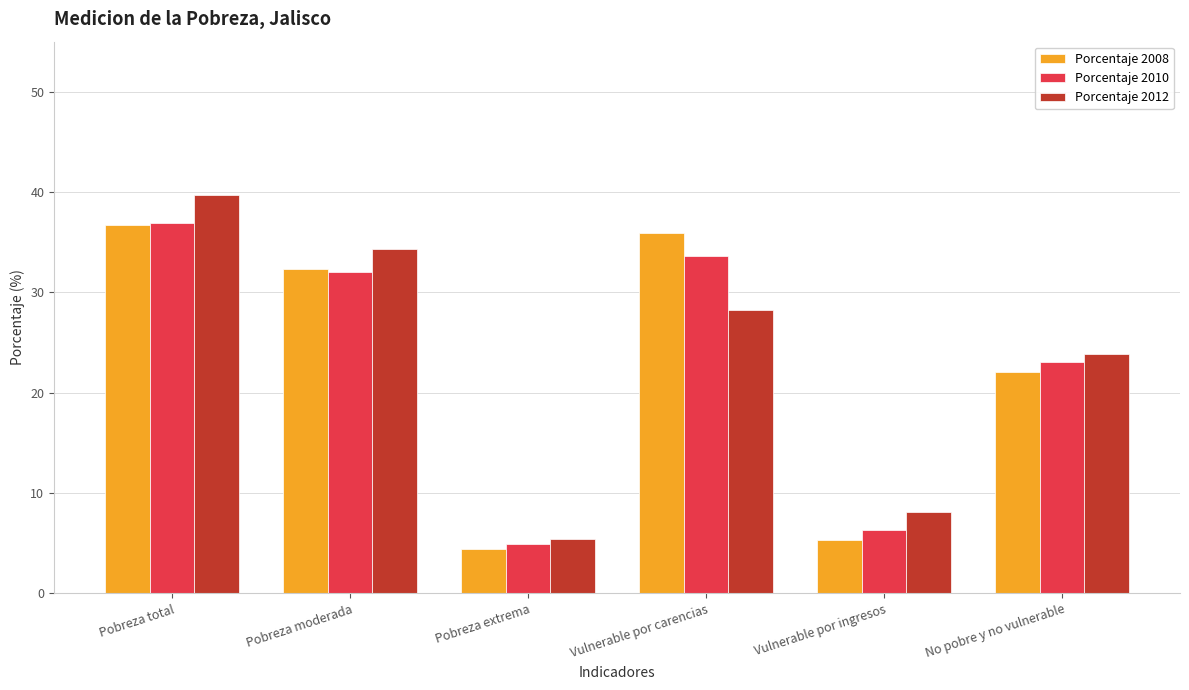

How many groups of bars are there?

6